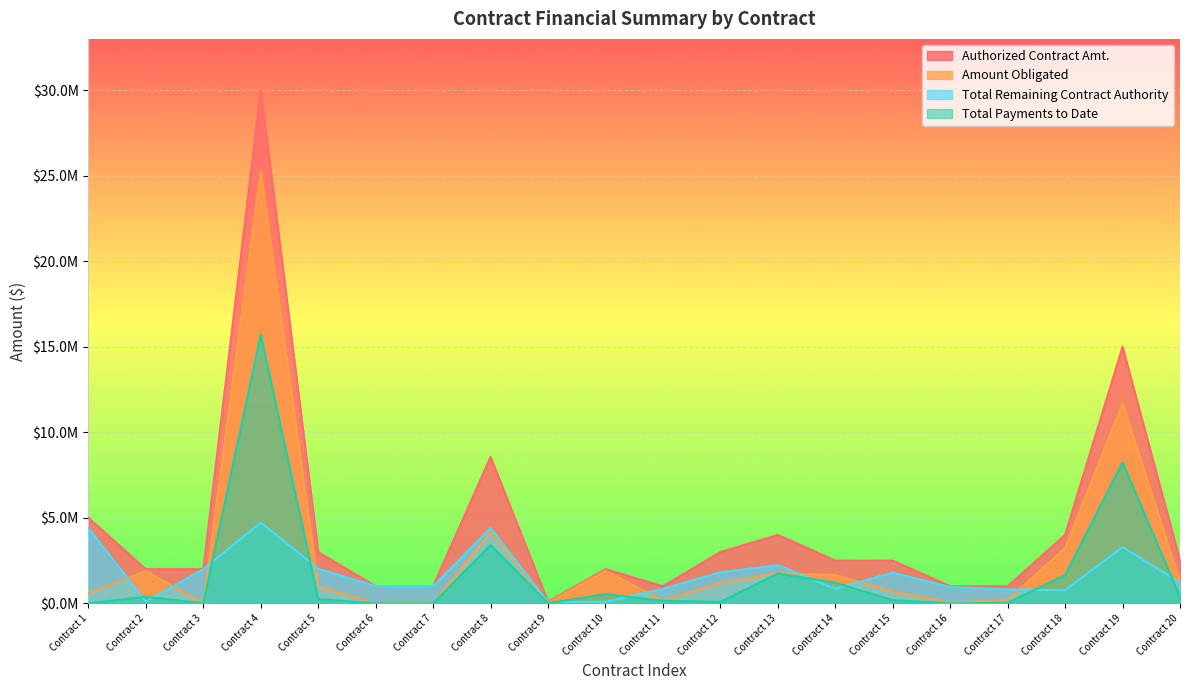

Reading right to left, what are all the values shown in this chart?

Authorized Contract Amt.: Contract 20=2500000.0	Contract 19=15000000.0	Contract 18=4000000.0	Contract 17=1000000.0	Contract 16=1000000.0	Contract 15=2500000.0	Contract 14=2500000.0	Contract 13=4000000.0	Contract 12=3000000.0	Contract 11=1000000.0	Contract 10=2000000.0	Contract 9=100000.0	Contract 8=8560000.0	Contract 7=1000000.0	Contract 6=1000000.0	Contract 5=3000000.0	Contract 4=30000000.0	Contract 3=2000000.0	Contract 2=2000000.0	Contract 1=5000000.0
Amount Obligated: Contract 20=1286079.8	Contract 19=11703355.3	Contract 18=3235791.1	Contract 17=184320.6	Contract 16=50000.0	Contract 15=700000.0	Contract 14=1651119.7	Contract 13=1766632.4	Contract 12=1182927.0	Contract 11=152092.4	Contract 10=1913208.0	Contract 9=25457.2	Contract 8=4155124.0	Contract 7=0.0	Contract 6=0.0	Contract 5=970633.0	Contract 4=25271339.9	Contract 3=0.0	Contract 2=1892166.6	Contract 1=600000.0
Total Remaining Contract Authority: Contract 20=1213920.2	Contract 19=3296644.7	Contract 18=764208.9	Contract 17=815679.4	Contract 16=950000.0	Contract 15=1800000.0	Contract 14=848880.3	Contract 13=2233367.5	Contract 12=1817073.0	Contract 11=847907.6	Contract 10=86792.0	Contract 9=74542.8	Contract 8=4404876.0	Contract 7=1000000.0	Contract 6=1000000.0	Contract 5=2029367.0	Contract 4=4728660.1	Contract 3=2000000.0	Contract 2=107833.4	Contract 1=4400000.0
Total Payments to Date: Contract 20=367986.4	Contract 19=8234627.7	Contract 18=1646880.4	Contract 17=37612.0	Contract 16=0.0	Contract 15=184693.4	Contract 14=1206494.6	Contract 13=1748847.2	Contract 12=81011.1	Contract 11=152092.4	Contract 10=534149.0	Contract 9=5044.3	Contract 8=3407016.6	Contract 7=0.0	Contract 6=0.0	Contract 5=247838.6	Contract 4=15708107.6	Contract 3=0.0	Contract 2=388518.9	Contract 1=0.0